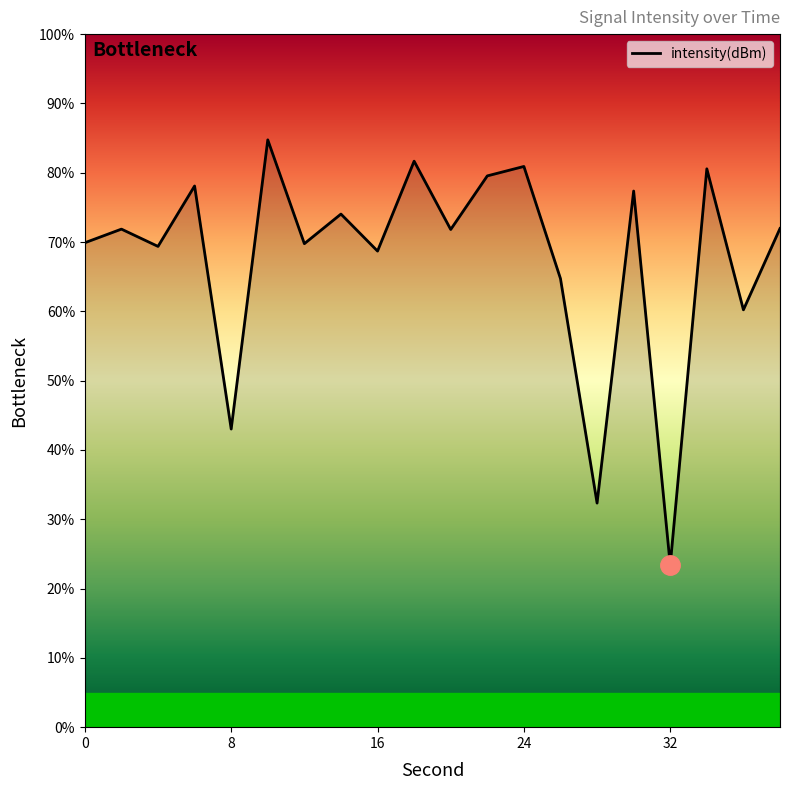

What is the difference between the maximum and minimum values?

61.4